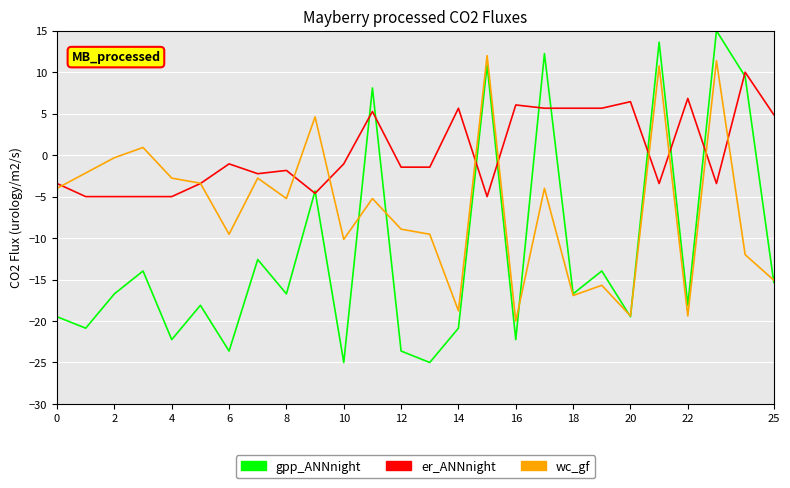

List the series in order of their overall mean, highest first.

er_ANNnight, wc_gf, gpp_ANNnight